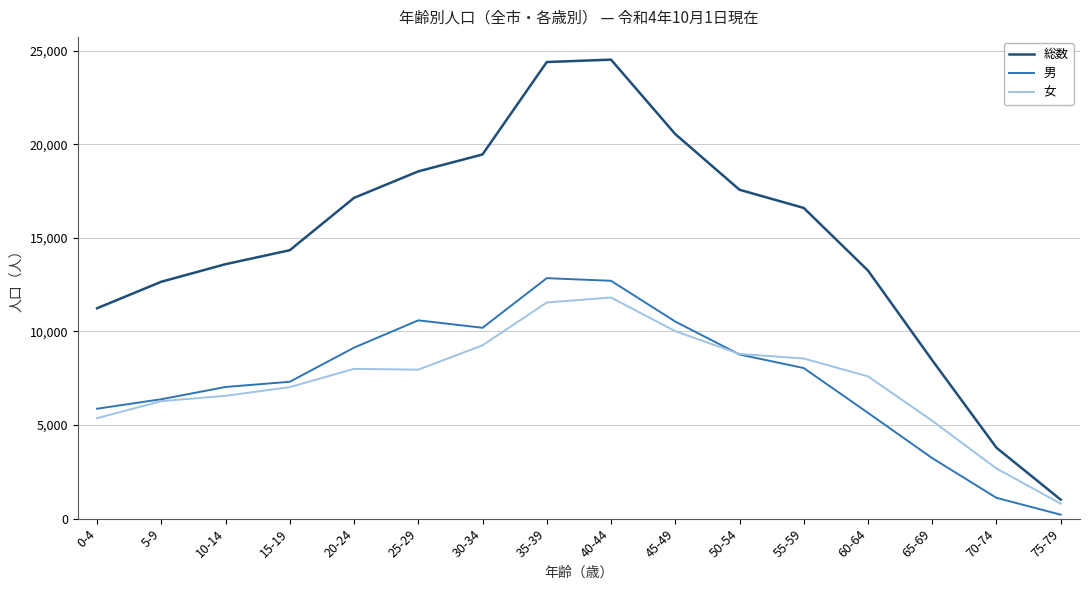

What is the sum of all 男 values?

119634